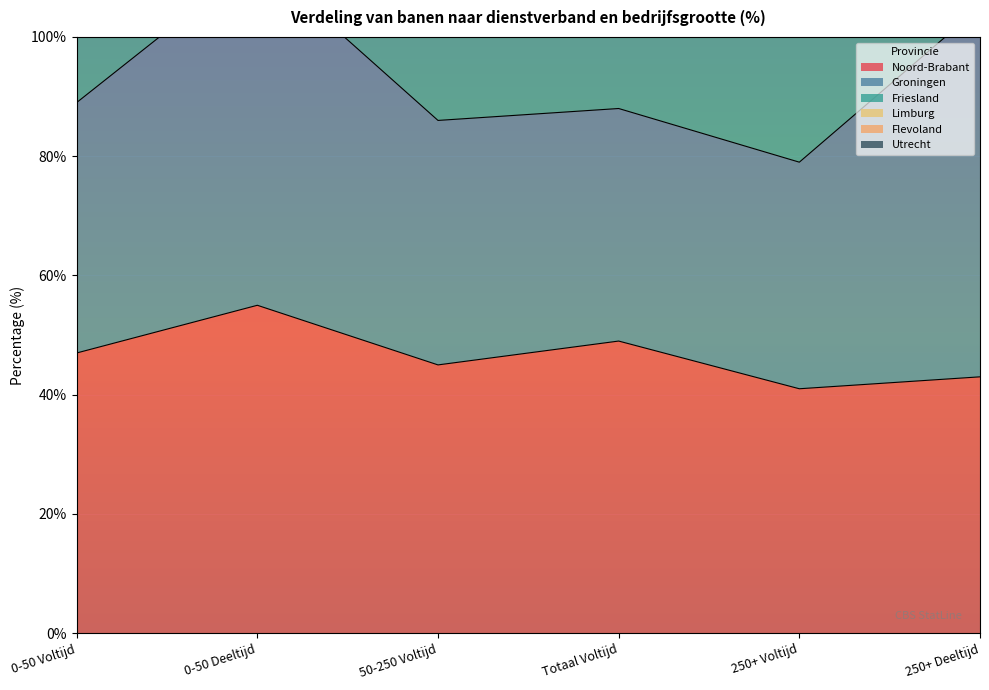

Which series has the largest range (max minus min)?

Groningen